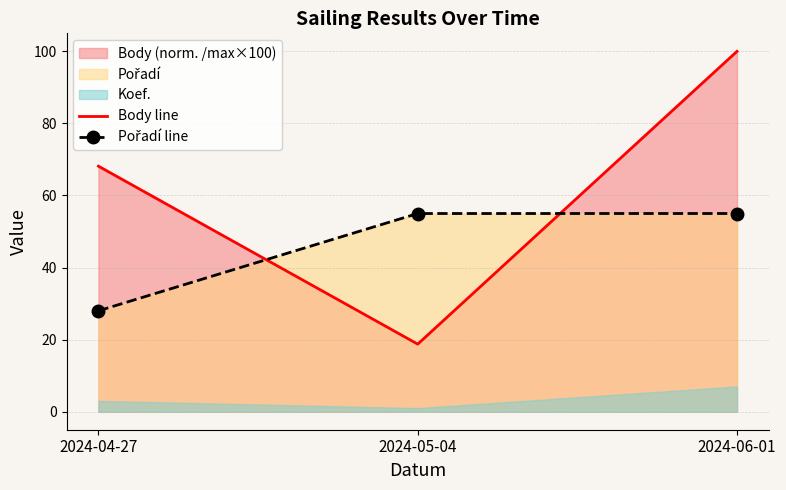

What position from the right is 2024-06-01?

1